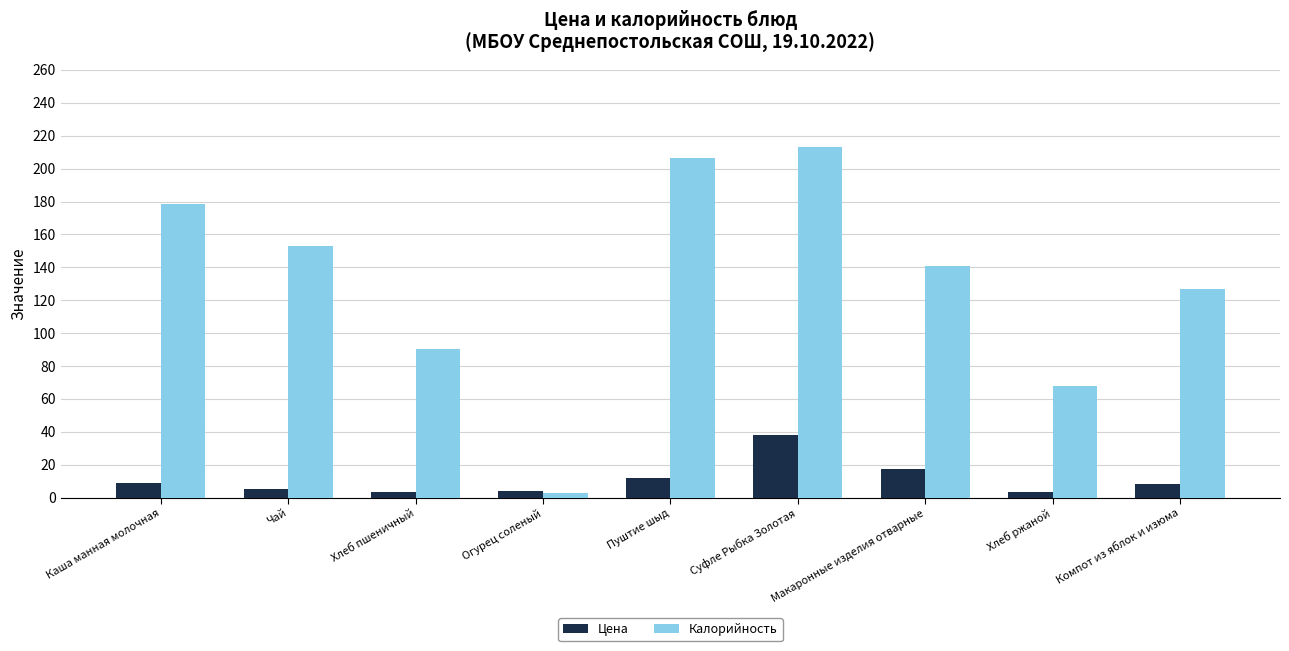

What is the difference between the maximum and minimum values in the Калорийность series?

210.8